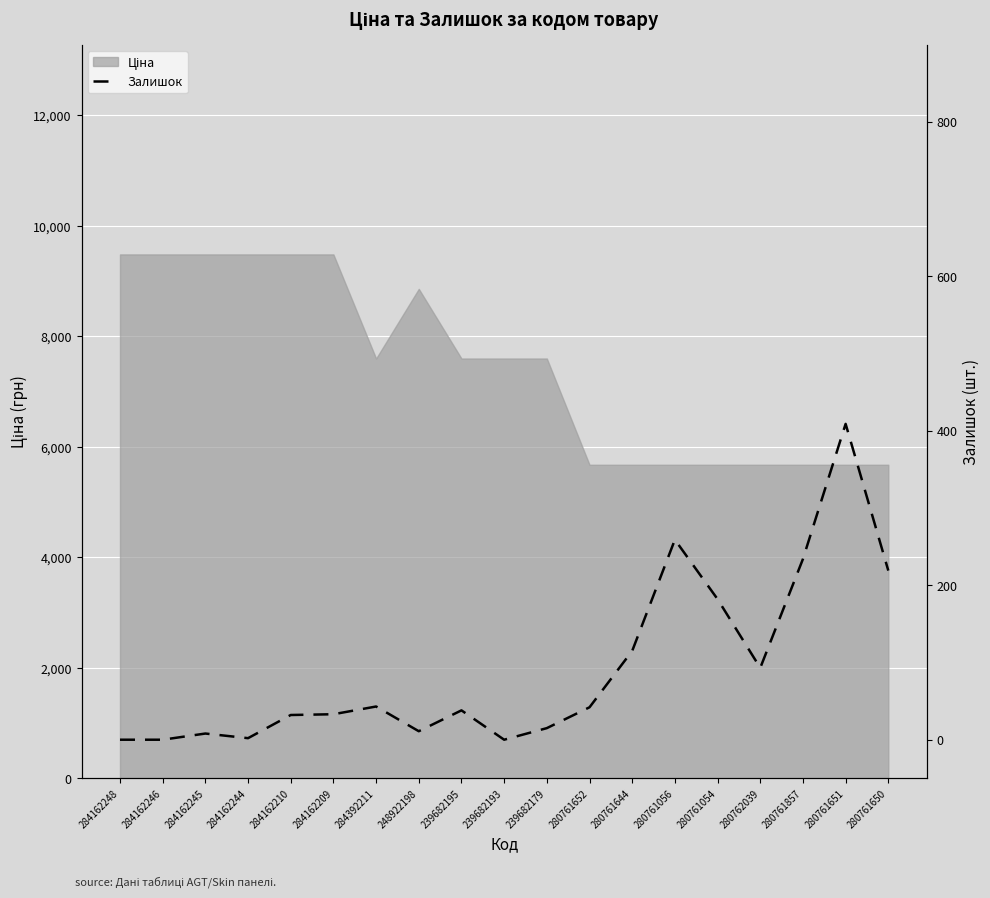

True or false: the data shows 11 at 248922198.

True